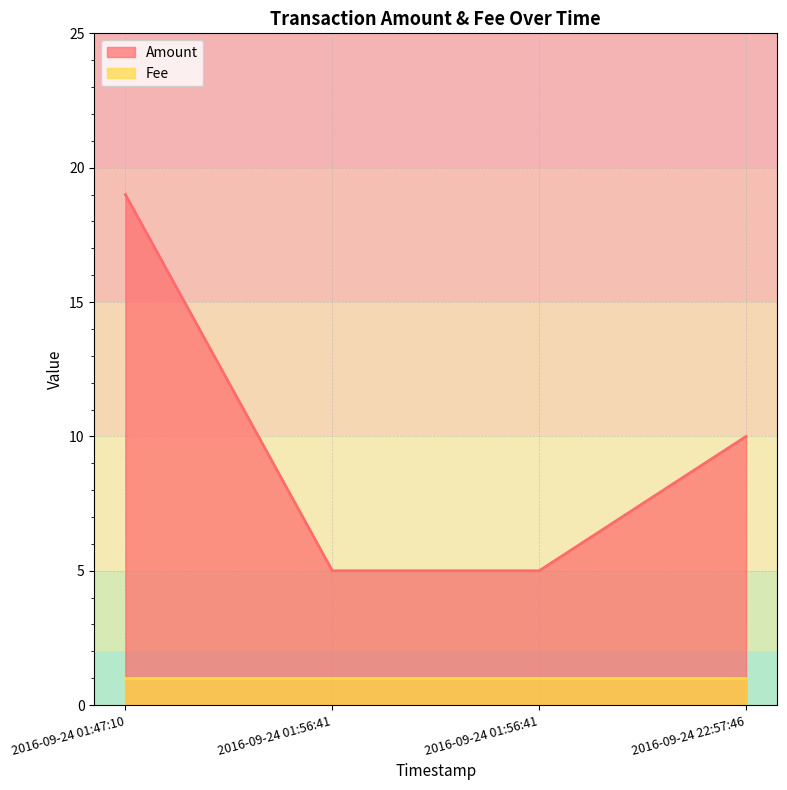

How many lines are shown in the chart?

2